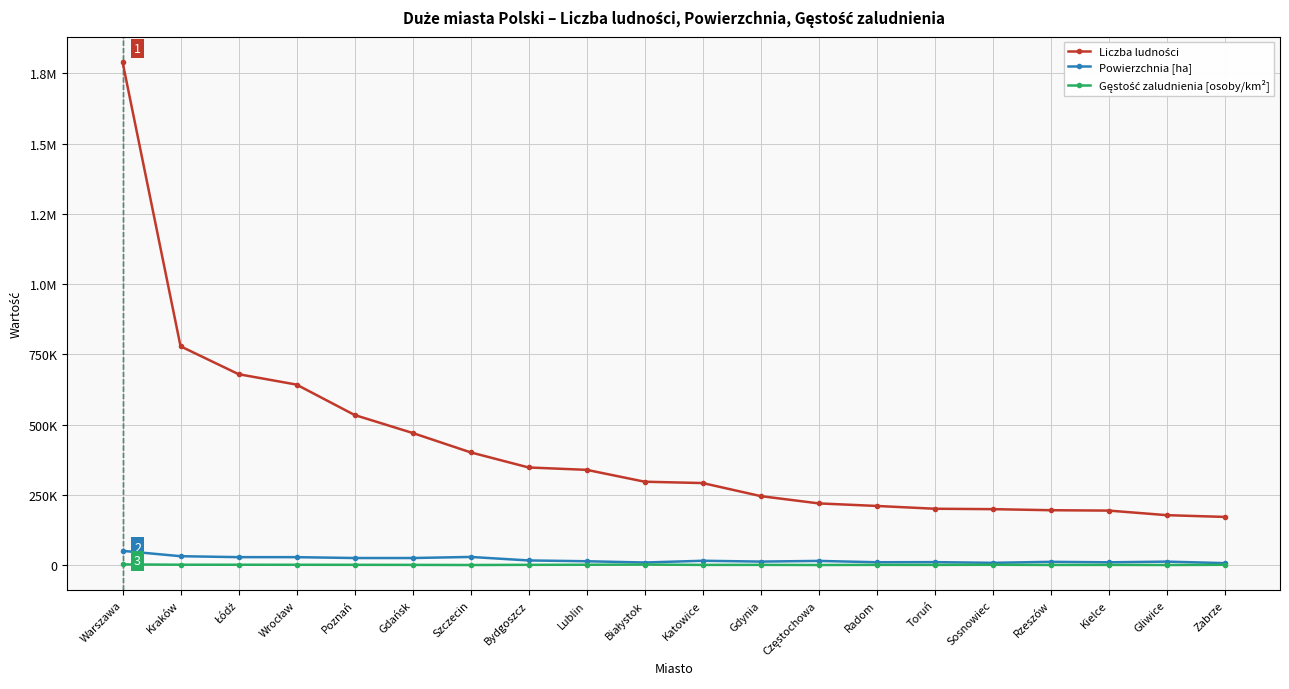

What is the label of the 14th point from the right?

Szczecin